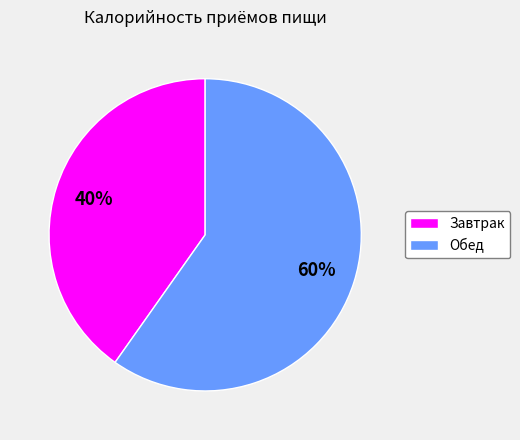

Is the sum of Завтрак and Обед greater than half?

Yes